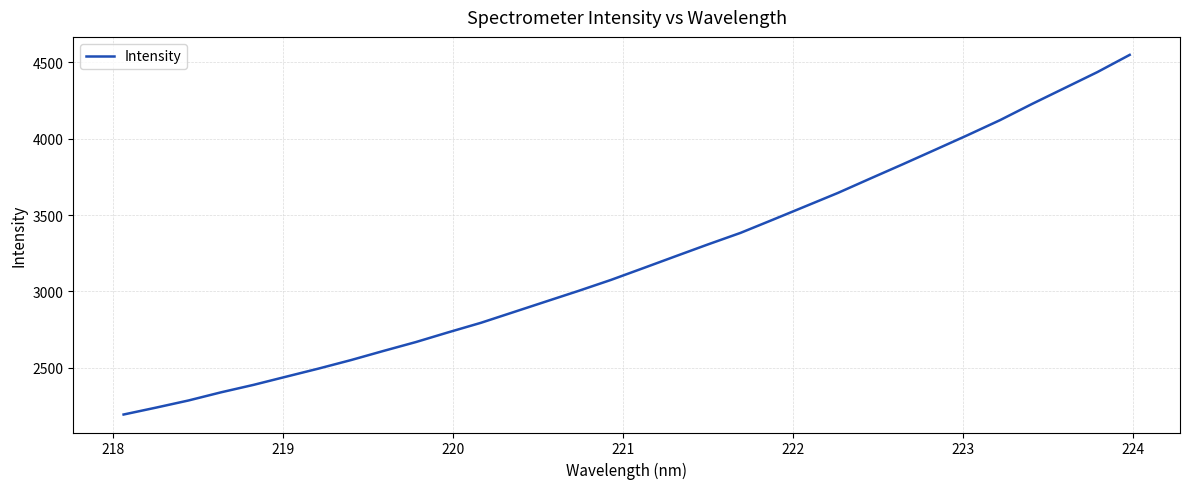

What is the smallest value displayed?

2192.7